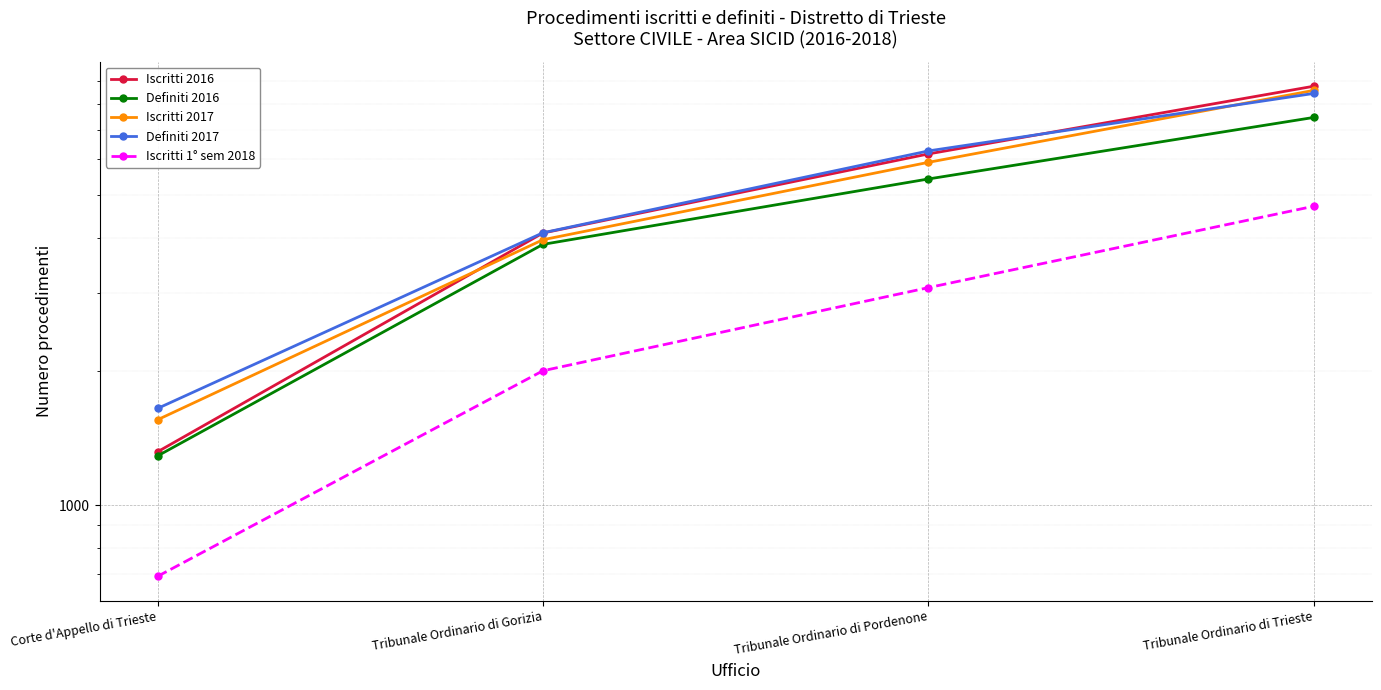

What are all the series names shown in the legend?

Iscritti 2016, Definiti 2016, Iscritti 2017, Definiti 2017, Iscritti 1° sem 2018